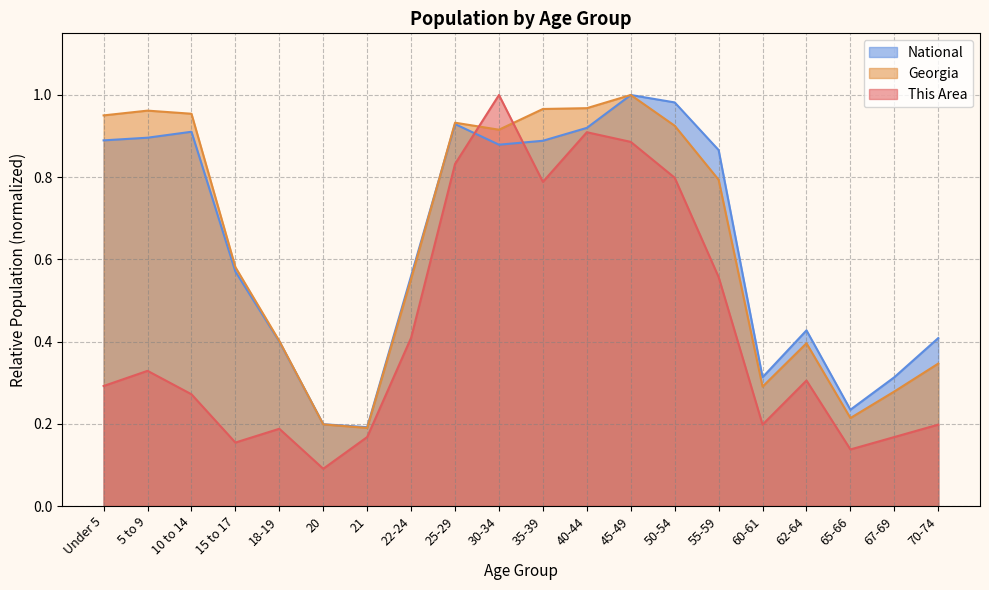

Which series changed the most between 18-19 and 35-39?

This Area